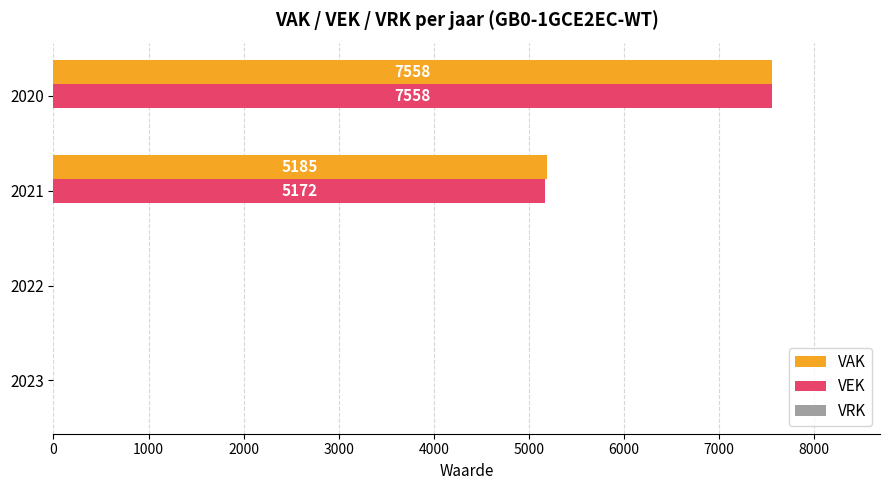

True or false: VAK has a value of -4550 at 2022.

False